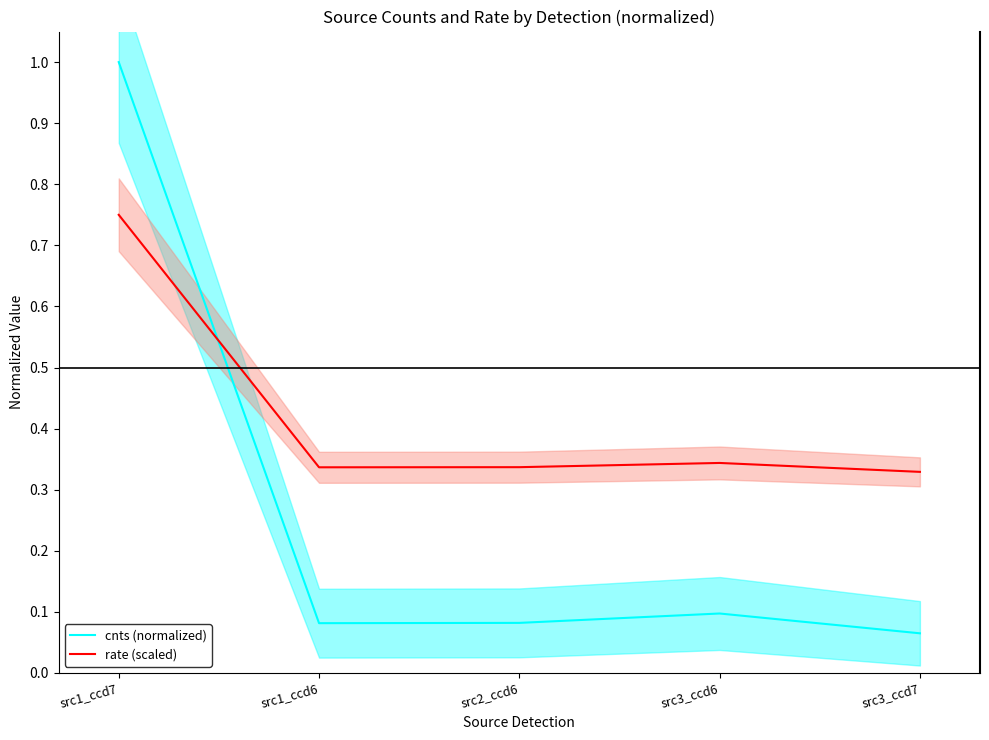

What is the total value across all series at src3_ccd7?

0.4